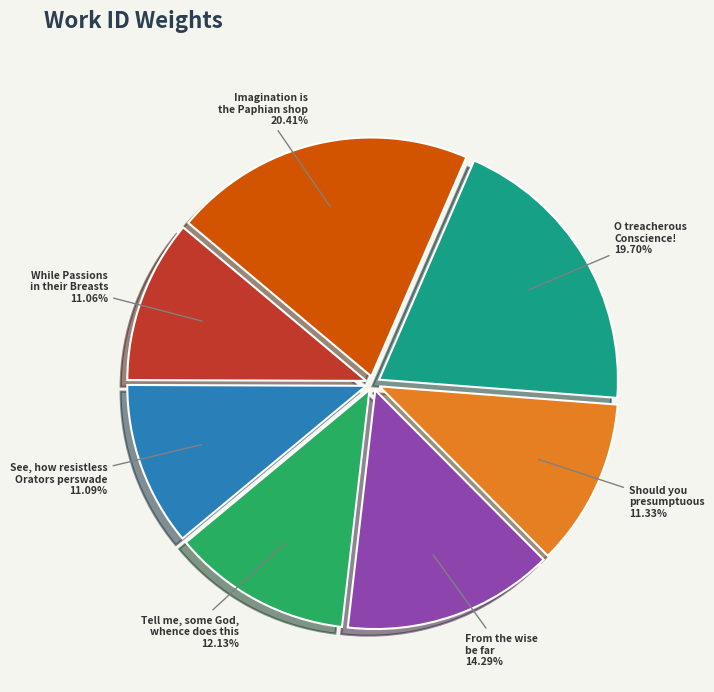

What is the largest slice in the pie chart?

Imagination is the Paphian shop